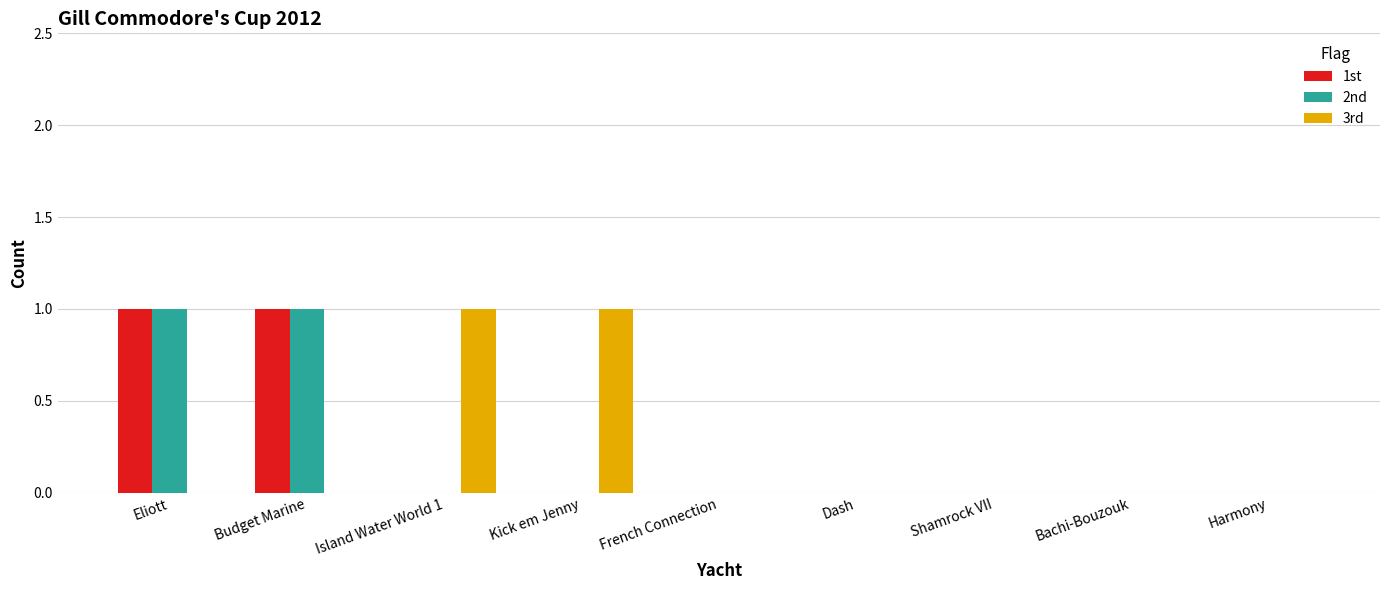

Reading left to right, transcribe all the data shown in this chart.

1st: Eliott=1	Budget Marine=1	Island Water World 1=0	Kick em Jenny=0	French Connection=0	Dash=0	Shamrock VII=0	Bachi-Bouzouk=0	Harmony=0
2nd: Eliott=1	Budget Marine=1	Island Water World 1=0	Kick em Jenny=0	French Connection=0	Dash=0	Shamrock VII=0	Bachi-Bouzouk=0	Harmony=0
3rd: Eliott=0	Budget Marine=0	Island Water World 1=1	Kick em Jenny=1	French Connection=0	Dash=0	Shamrock VII=0	Bachi-Bouzouk=0	Harmony=0